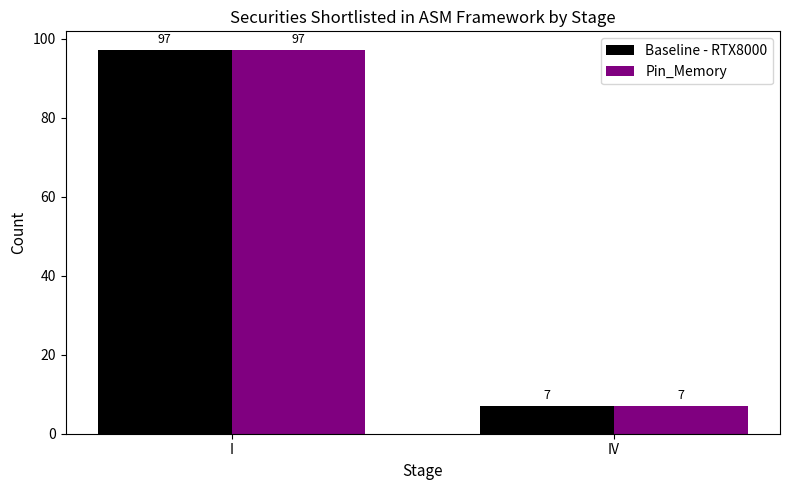

Is the value of Baseline - RTX8000 at IV greater than the value of Pin_Memory at I?

No